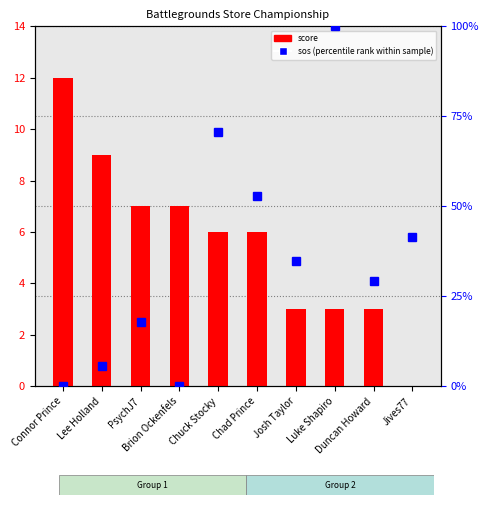

At which category is the sum across all series the highest?

Luke Shapiro